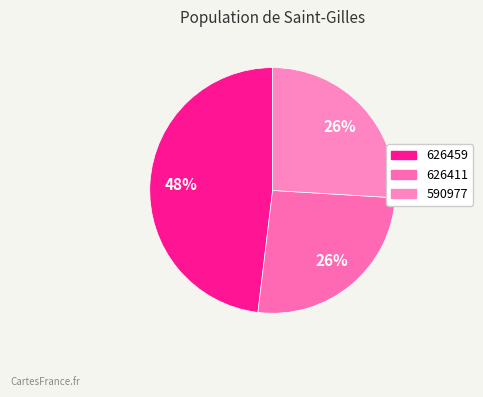

To the nearest percent, what portion does 626459 represent?

48%